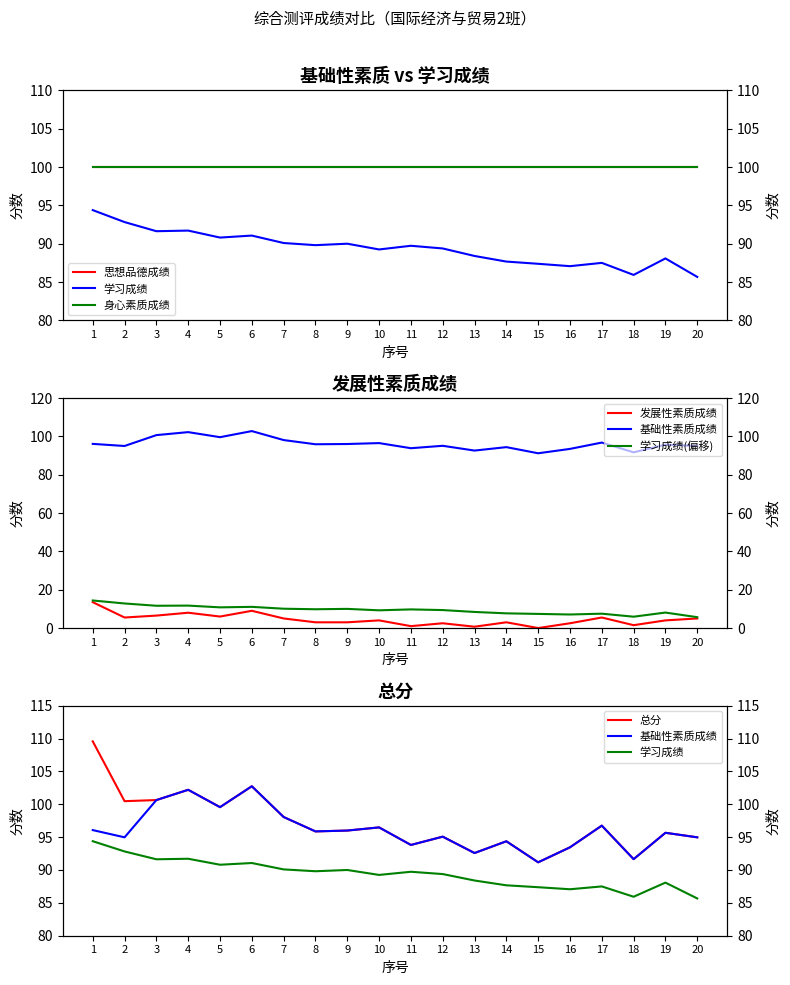

What is the maximum value shown in the chart?

109.6